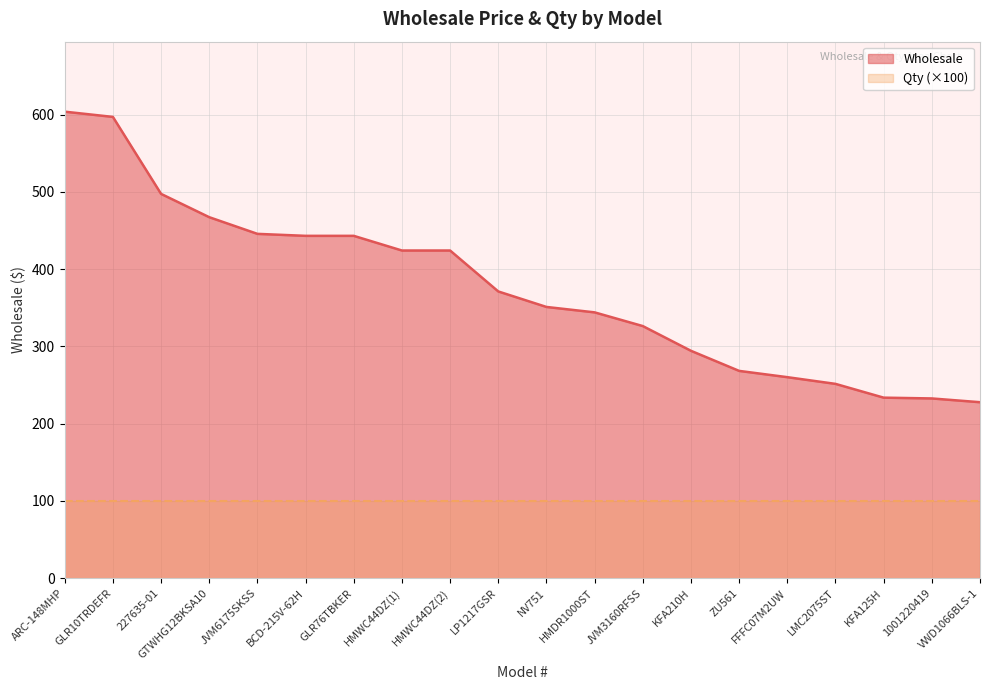

What is the average value?

375.3